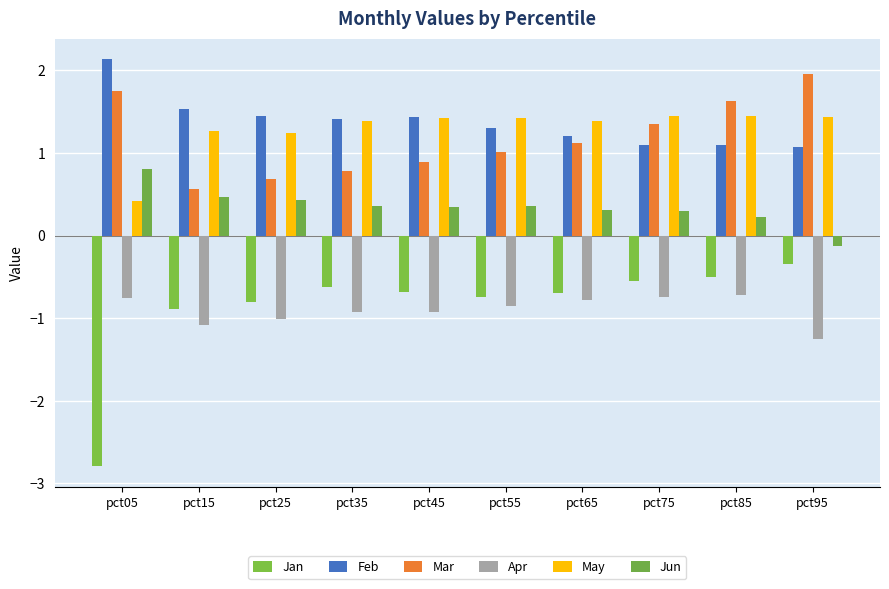

Is the value of Mar at pct75 greater than the value of Apr at pct65?

Yes